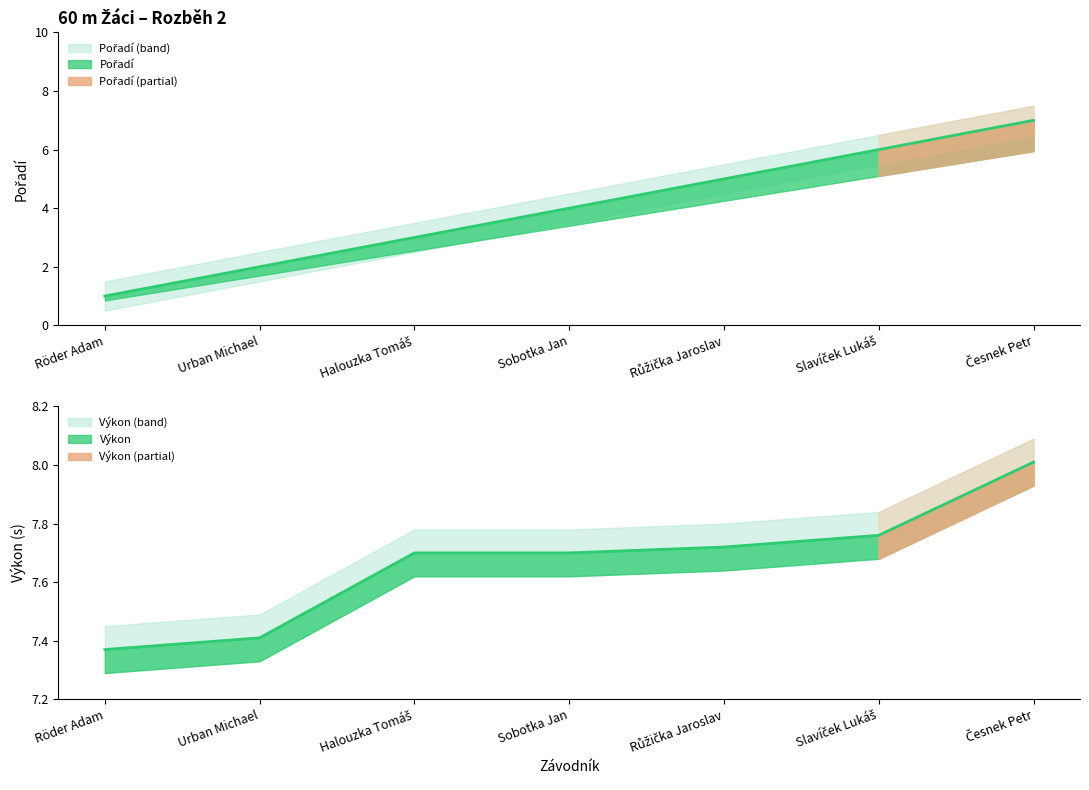

How many lines are shown in the chart?

2